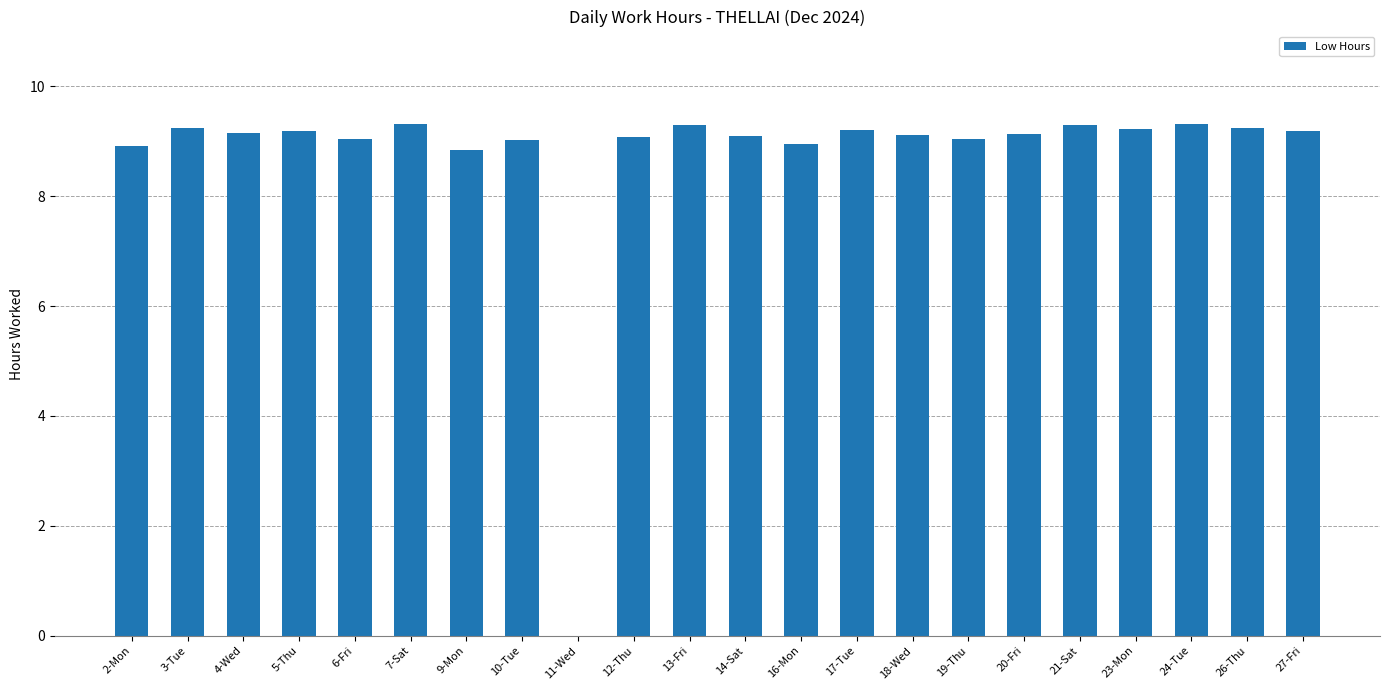

What is the sum of all values?

192.0